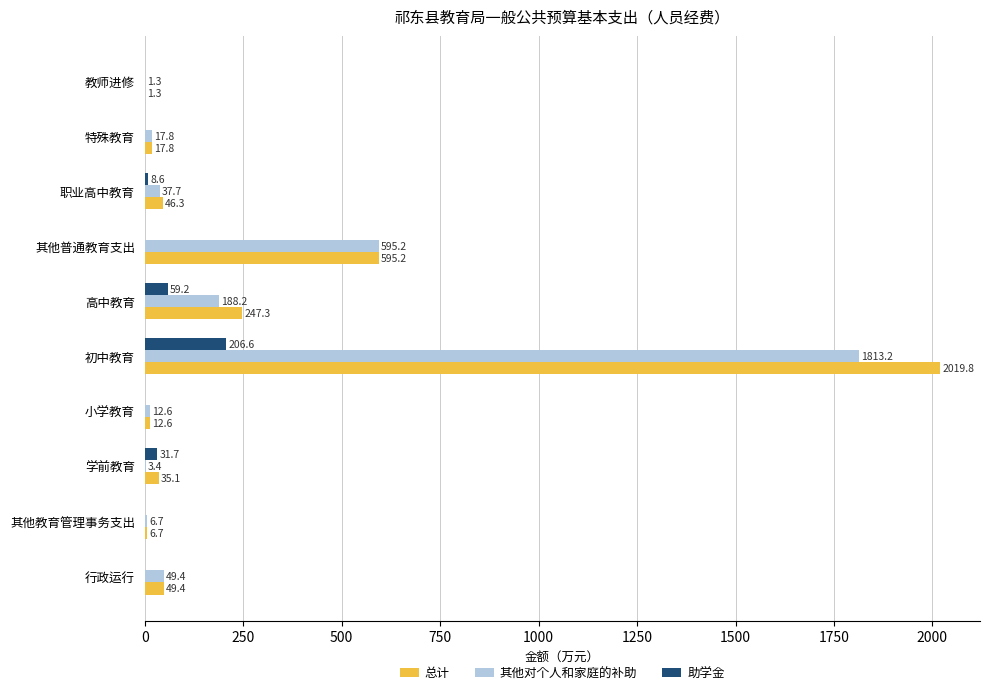

Between 高中教育 and 其他普通教育支出, which series saw the biggest shift?

其他对个人和家庭的补助